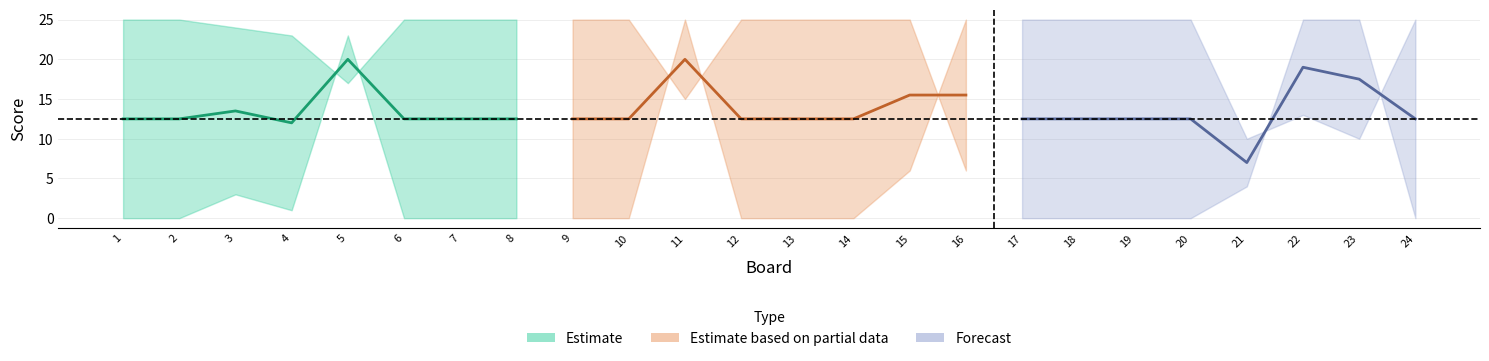

Reading right to left, what are all the values shown in this chart?

Score 1: 25	10	13	10	25	25	25	25	6	25	25	25	25	15	25	25	25	25	25	17	23	24	25	25
Score 2: 0	25	25	4	0	0	0	0	25	6	0	0	0	25	0	0	0	0	0	23	1	3	0	0